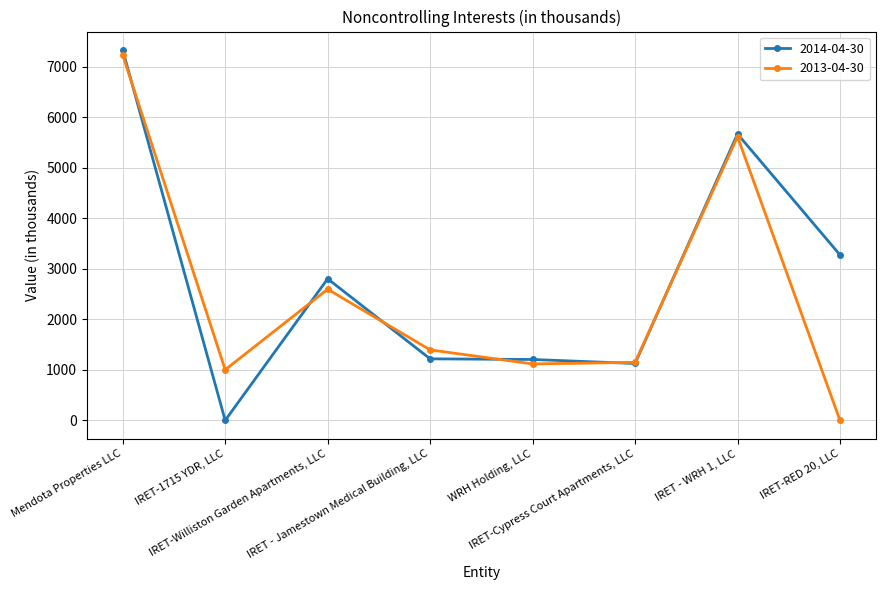

True or false: 2014-04-30 and 2013-04-30 intersect in this chart.

True